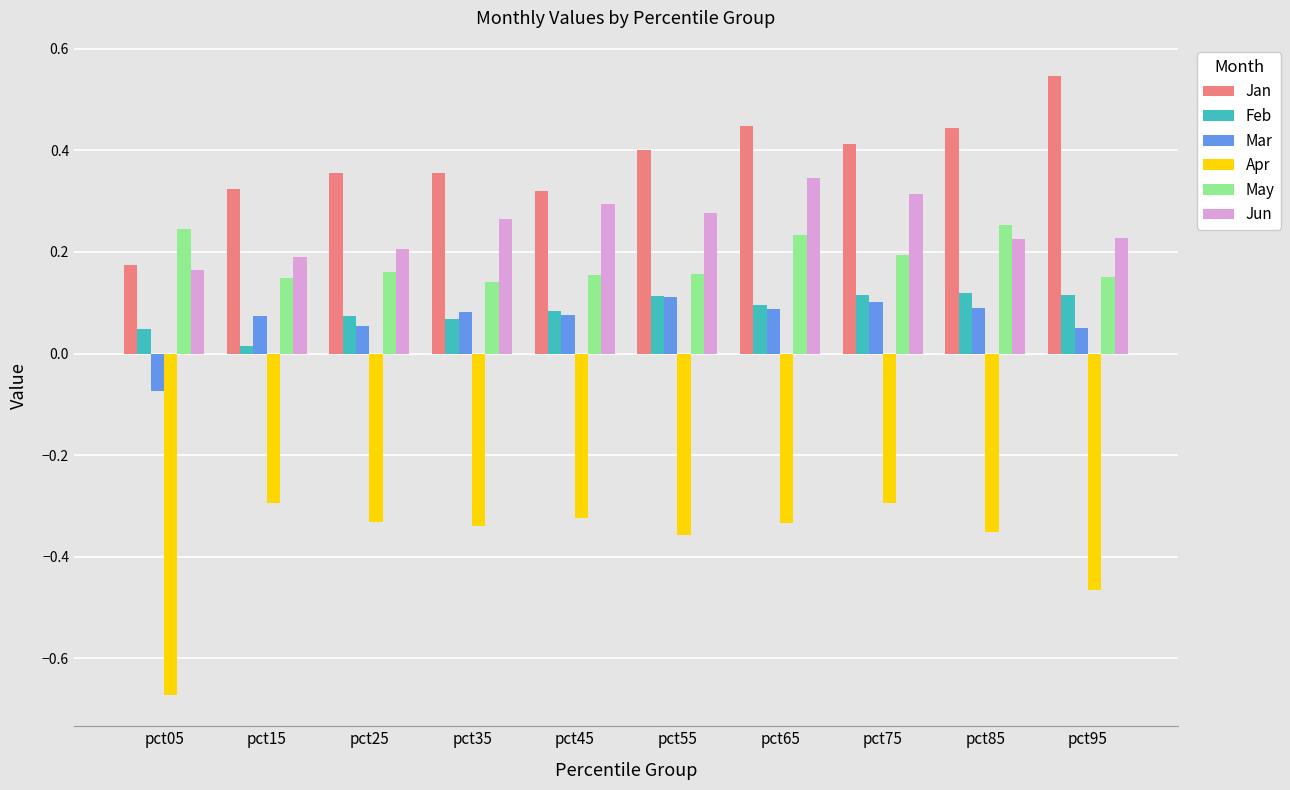

What is the difference between the highest and lowest values at pct75?

0.7